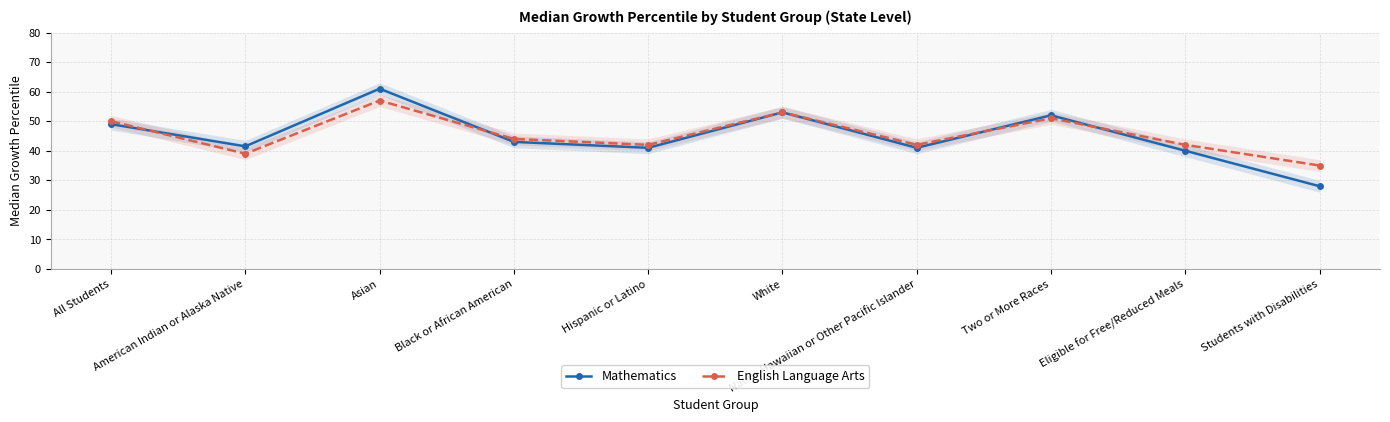

What is the value of the English Language Arts point at the 8th from the left?

51.0